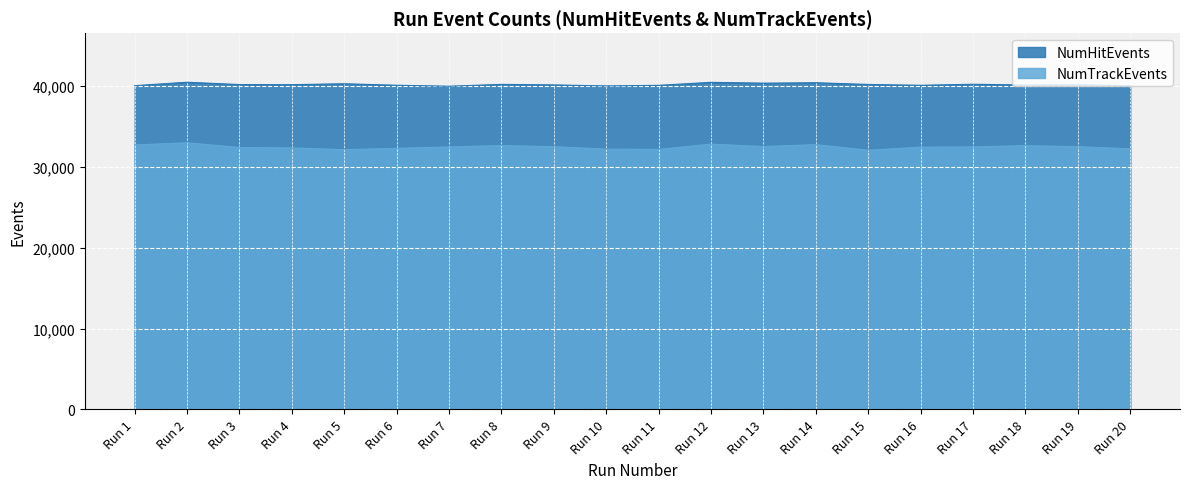

The value of NumHitEvents at Run 16 is 40068. True or false?

True